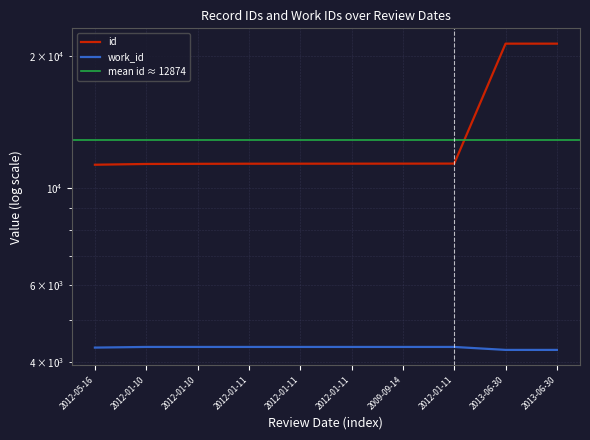

The value of id at 2012-01-11 is 11364. True or false?

True